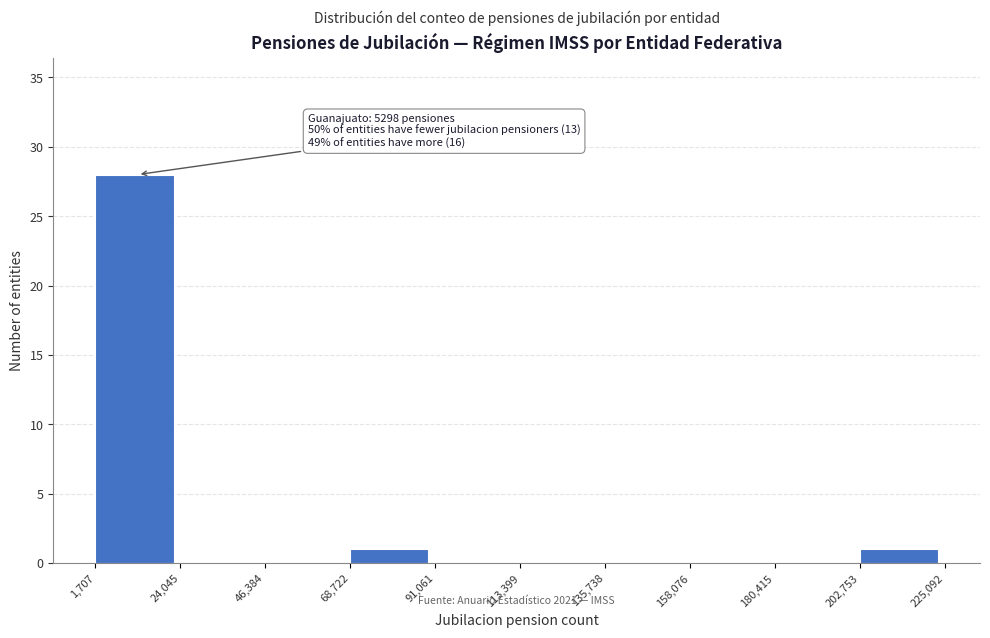

Over which range of the x-axis is the bar tallest?

1,707 to 24,045